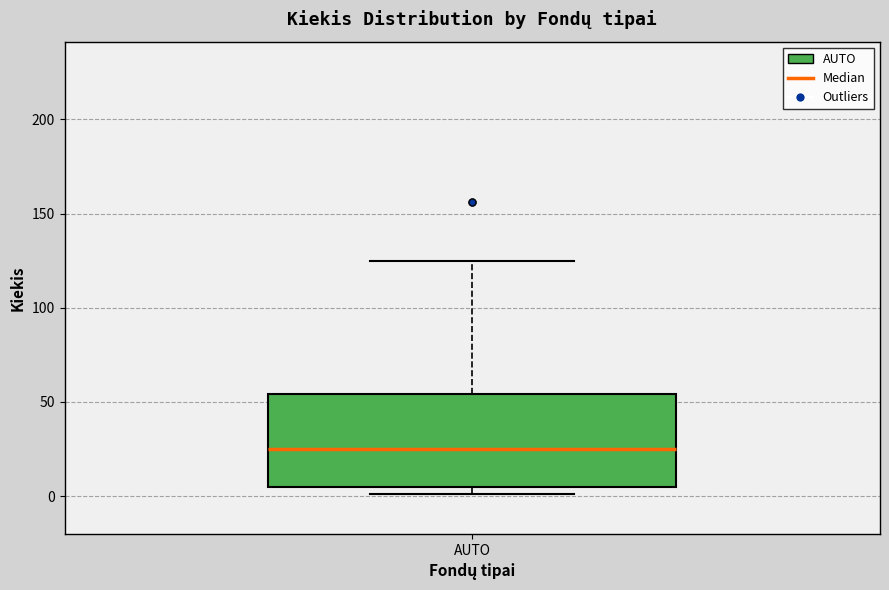

Read this box plot against the y-axis: the position of the median line, the range covered by the box, and the ends of both whiskers. The values are not printed on the chart, so give them approximately, as read against the axis.

median 25, box 5 to 55, whiskers 0 to 125